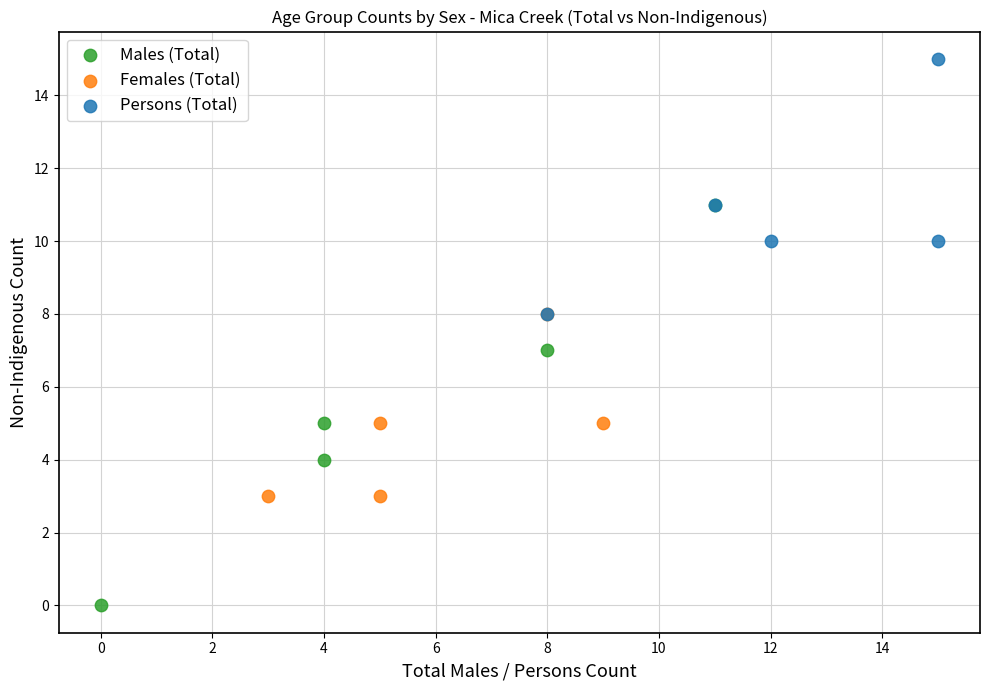

Which series has the widest spread of Y values?

Males (Total)